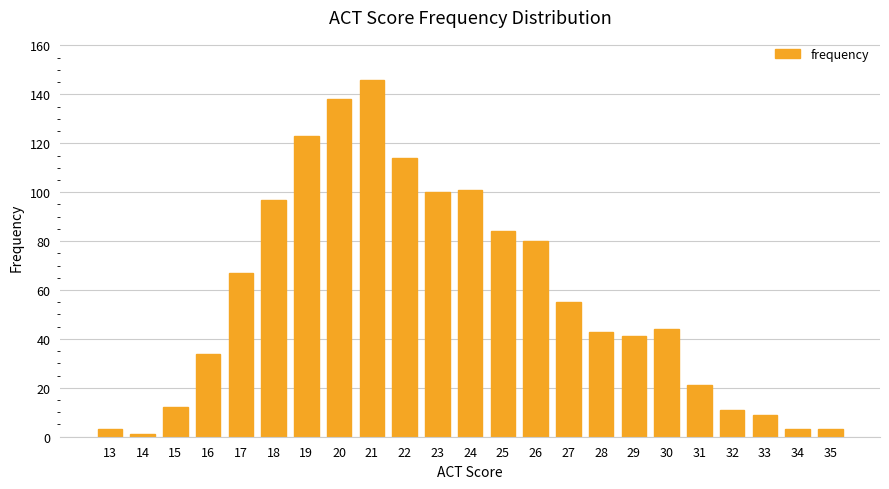

True or false: the data shows 34 at 16.

True